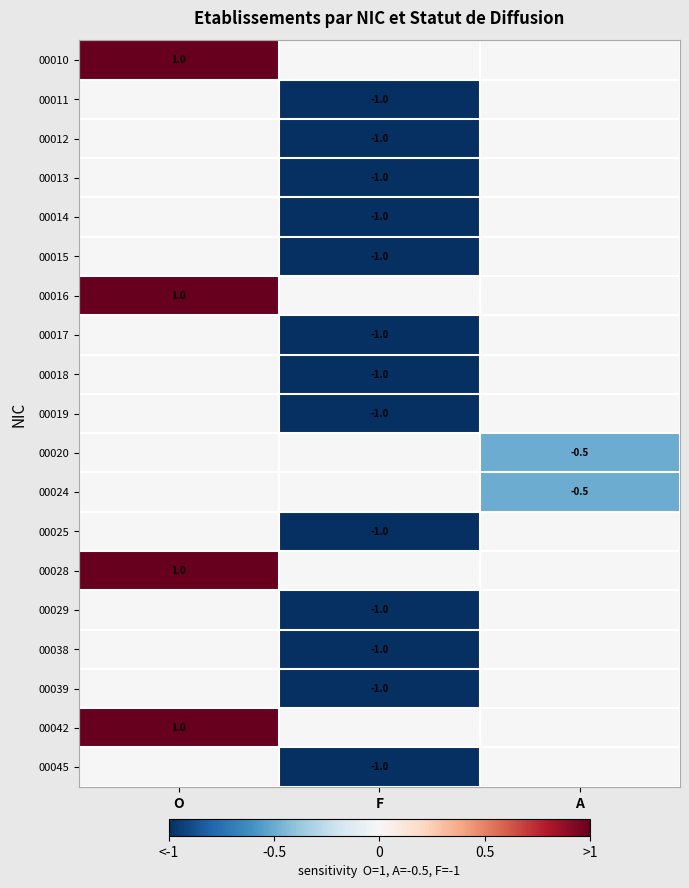

Count the number of data series in this chart.

19